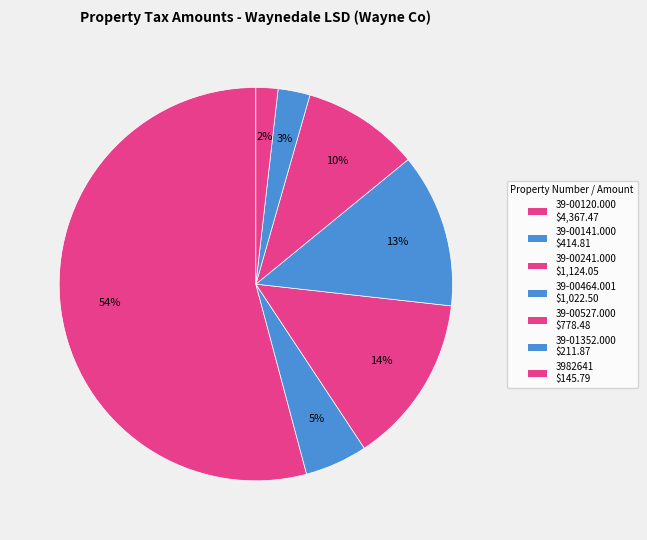

Is the sum of 39-00141.000 and 39-00120.000 greater than half?

Yes